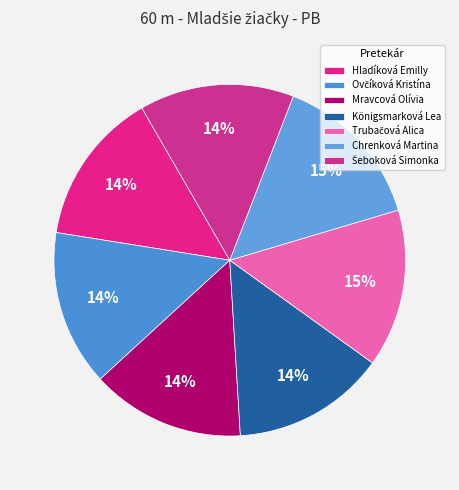

Count the number of slices in the pie.

7